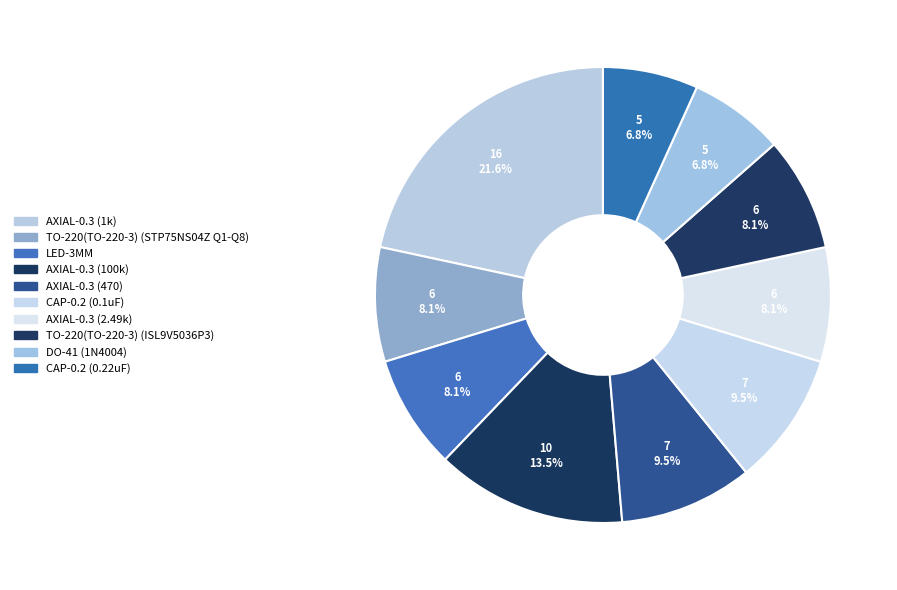

To the nearest percent, what portion does TO-220(TO-220-3) (STP75NS04Z Q1-Q8) represent?

8%